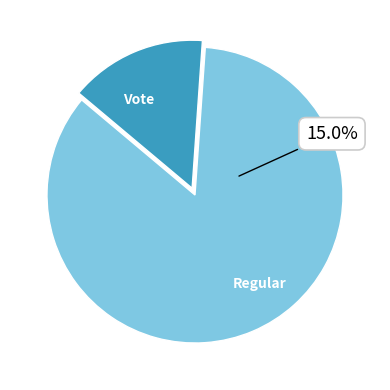

What is the ratio of the value at Regular to the value at Vote?

5.7